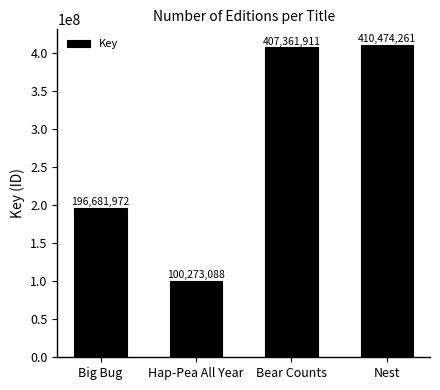

The value at Bear Counts is 407361911. True or false?

True